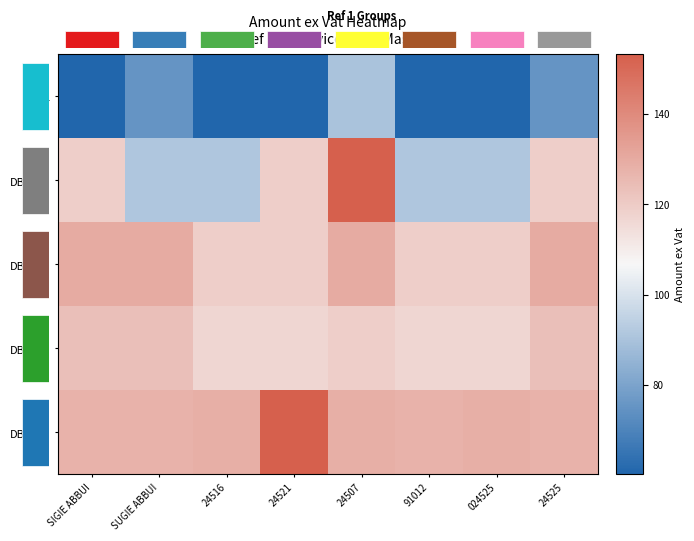

Which series has the largest range (max minus min)?

DBC_10